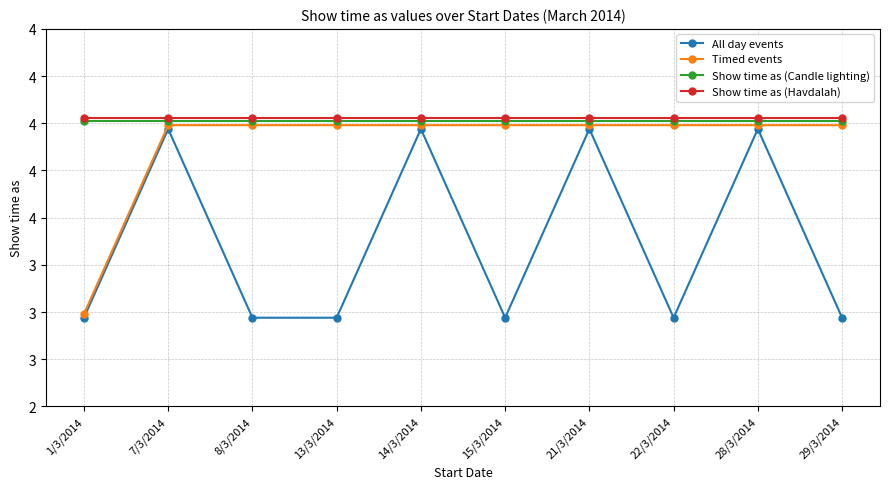

Reading left to right, what are all the values shown in this chart?

All day events: 1/3/2014=3.0	7/3/2014=4.0	8/3/2014=3.0	13/3/2014=3.0	14/3/2014=4.0	15/3/2014=3.0	21/3/2014=4.0	22/3/2014=3.0	28/3/2014=4.0	29/3/2014=3.0
Timed events: 1/3/2014=3.0	7/3/2014=4.0	8/3/2014=4.0	13/3/2014=4.0	14/3/2014=4.0	15/3/2014=4.0	21/3/2014=4.0	22/3/2014=4.0	28/3/2014=4.0	29/3/2014=4.0
Show time as (Candle lighting): 1/3/2014=4.0	7/3/2014=4.0	8/3/2014=4.0	13/3/2014=4.0	14/3/2014=4.0	15/3/2014=4.0	21/3/2014=4.0	22/3/2014=4.0	28/3/2014=4.0	29/3/2014=4.0
Show time as (Havdalah): 1/3/2014=4.0	7/3/2014=4.0	8/3/2014=4.0	13/3/2014=4.0	14/3/2014=4.0	15/3/2014=4.0	21/3/2014=4.0	22/3/2014=4.0	28/3/2014=4.0	29/3/2014=4.0